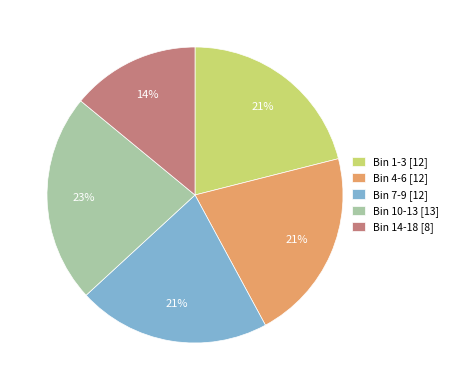

Is it true that Bin 4-6 [12] is 21% of the pie?

True